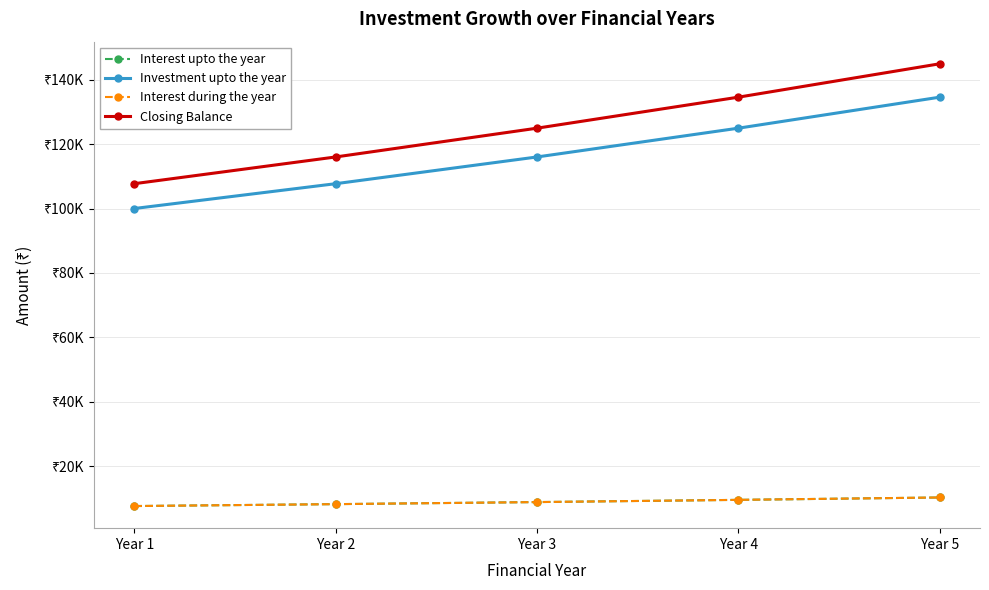

Is this an area chart (filled region under the line)?

No